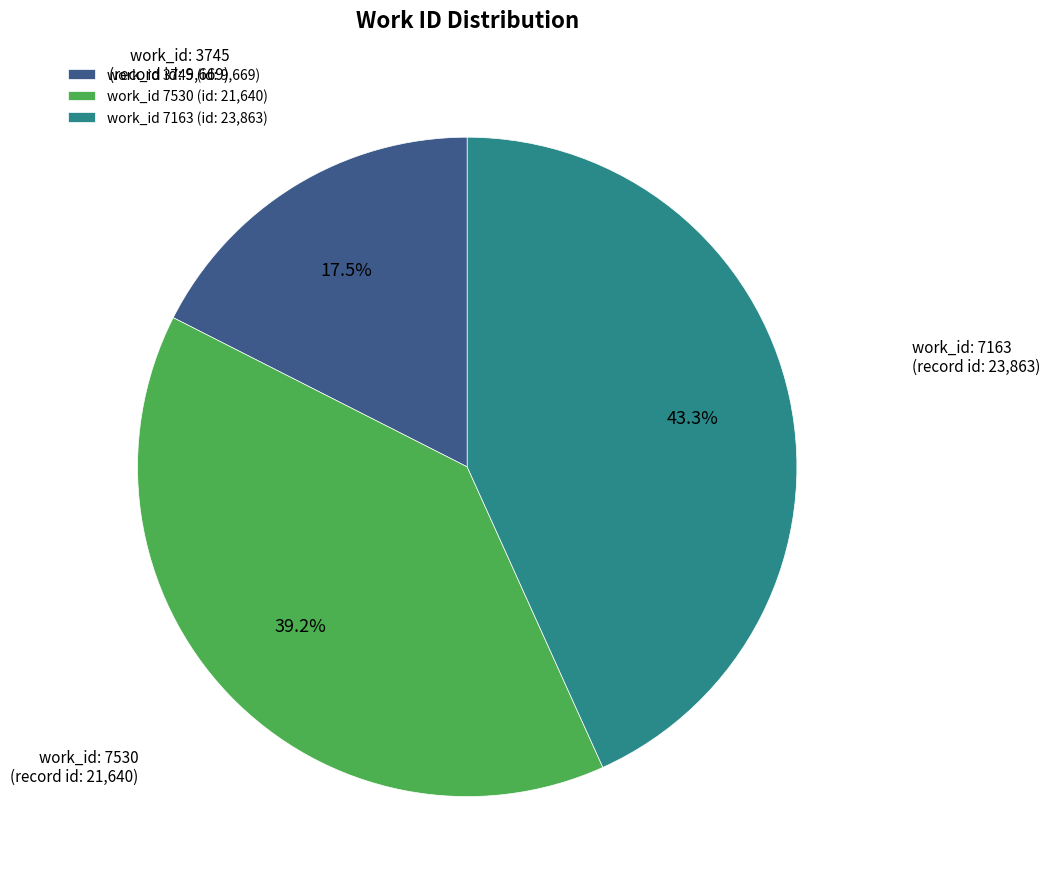

Rank the categories by value from lowest to highest.

work_id 3745 (id: 9,669), work_id 7530 (id: 21,640), work_id 7163 (id: 23,863)